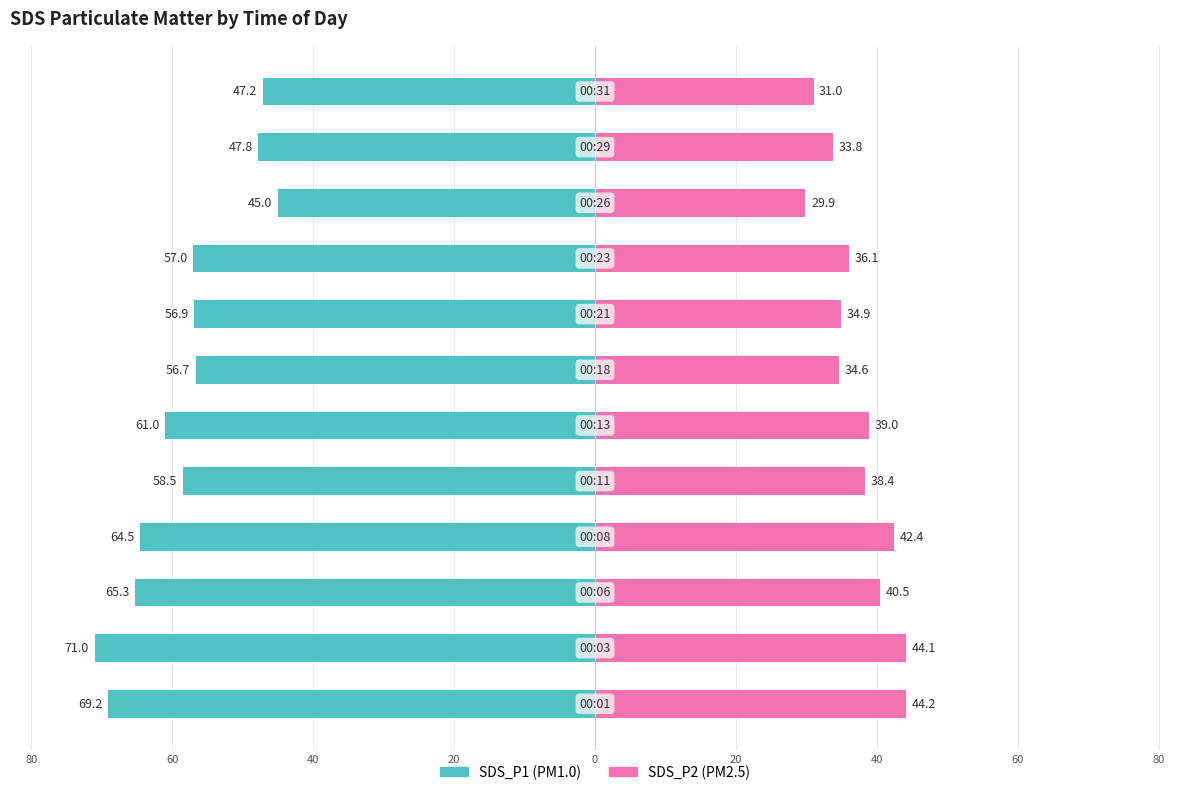

The value of SDS_P2 at 40 is 65.6. True or false?

False